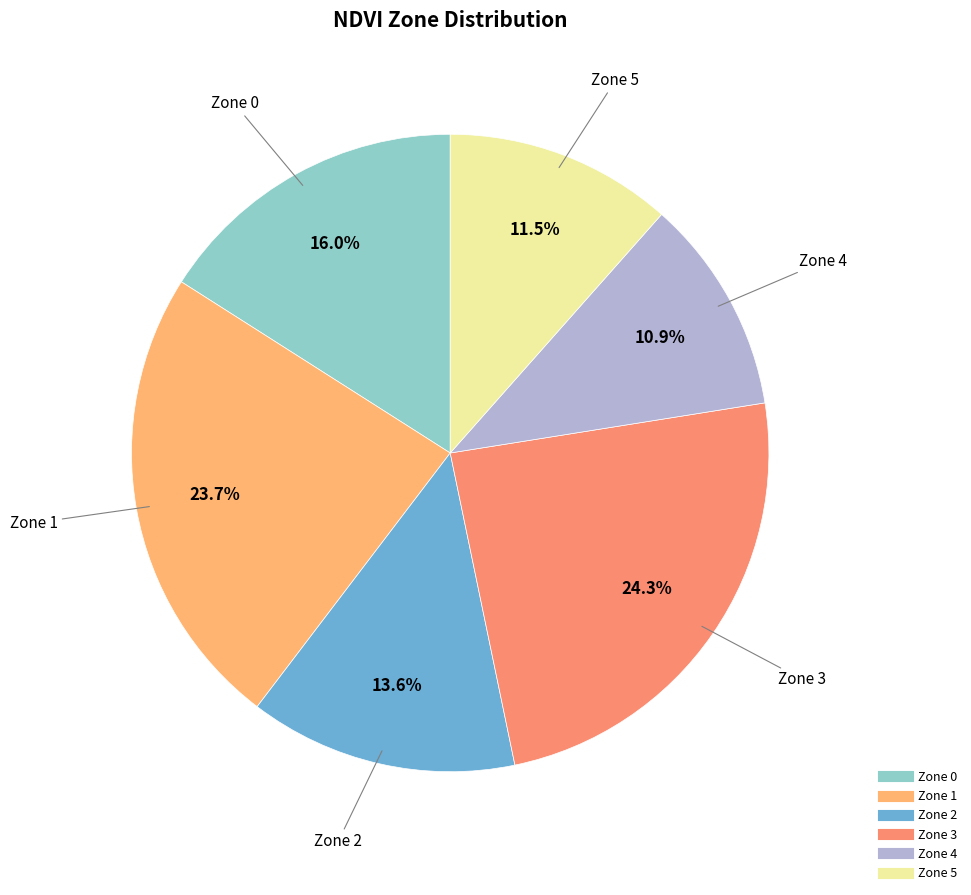

Does Zone 5 account for over 50% of the chart?

No